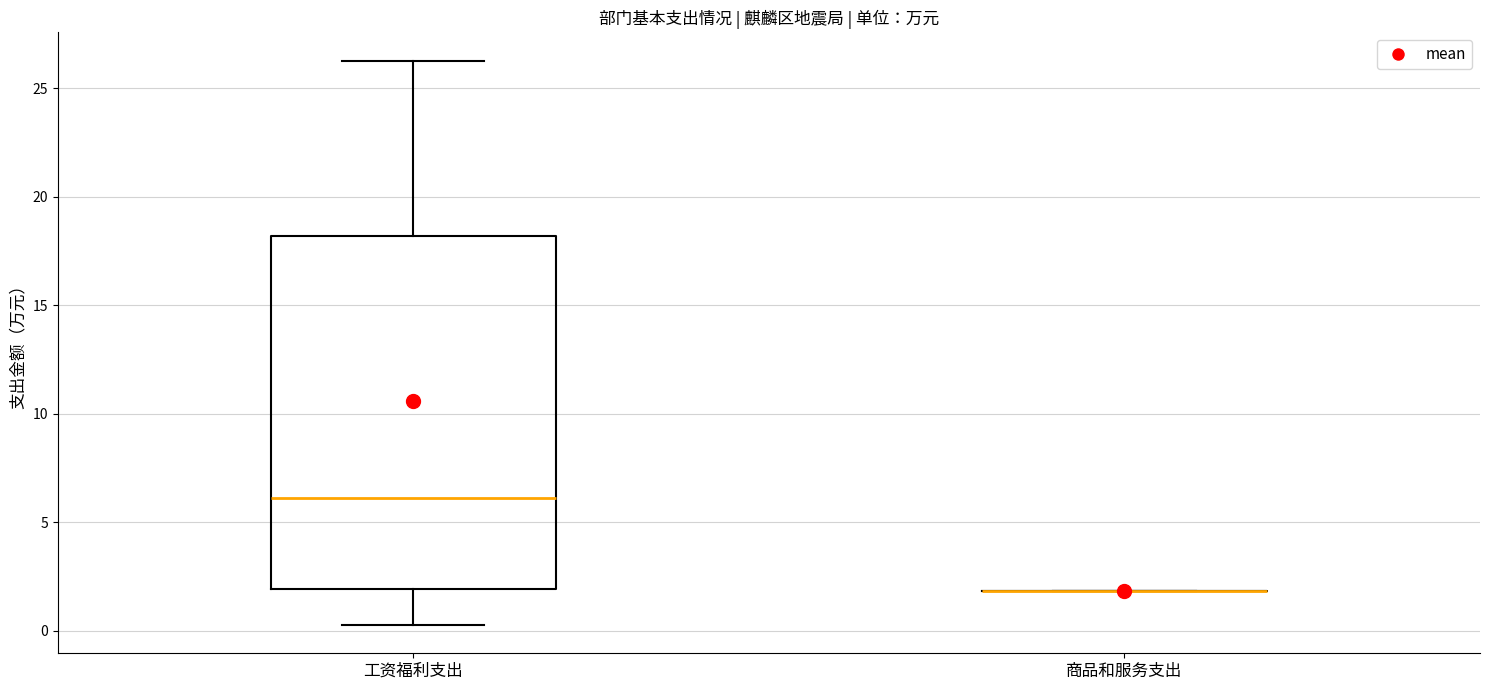

Reading left to right, read every box against the y-axis: the position of its median line, the range the box covers, and the ends of its whiskers. The values are not printed on the chart, so give them approximately, as read against the axis.

工资福利支出: median 6.0, box 2.0 to 18.0, whiskers 0.5 to 26.5
商品和服务支出: box collapsed to a line at 2.0, whiskers 2.0 to 2.0